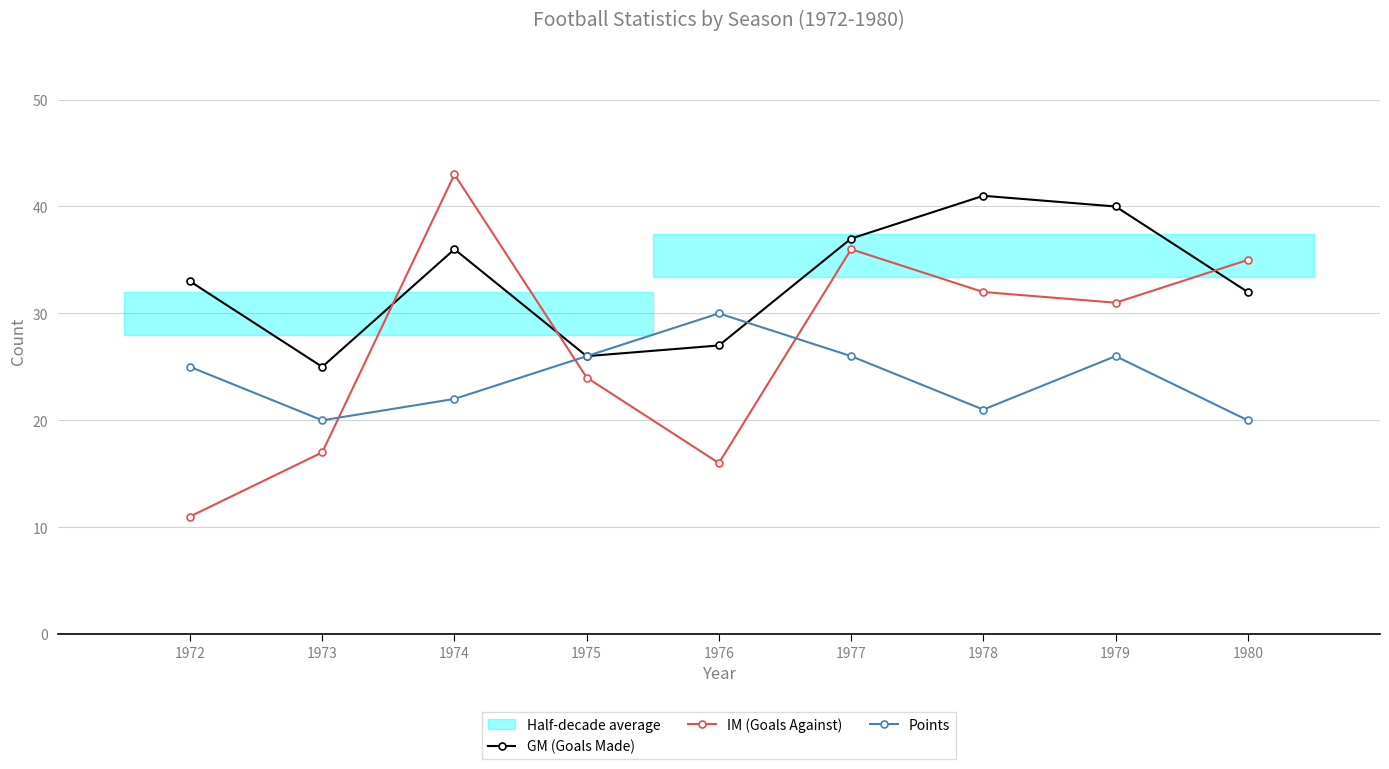

What is the maximum value shown in the chart?

43